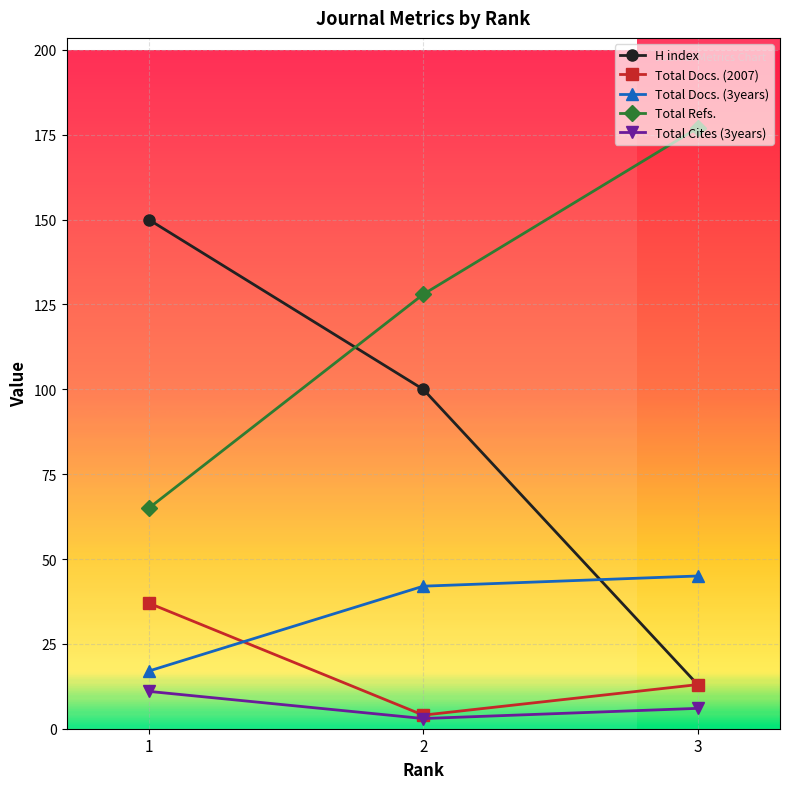

What is the difference between the maximum and minimum values in the Total Cites (3years) series?

8